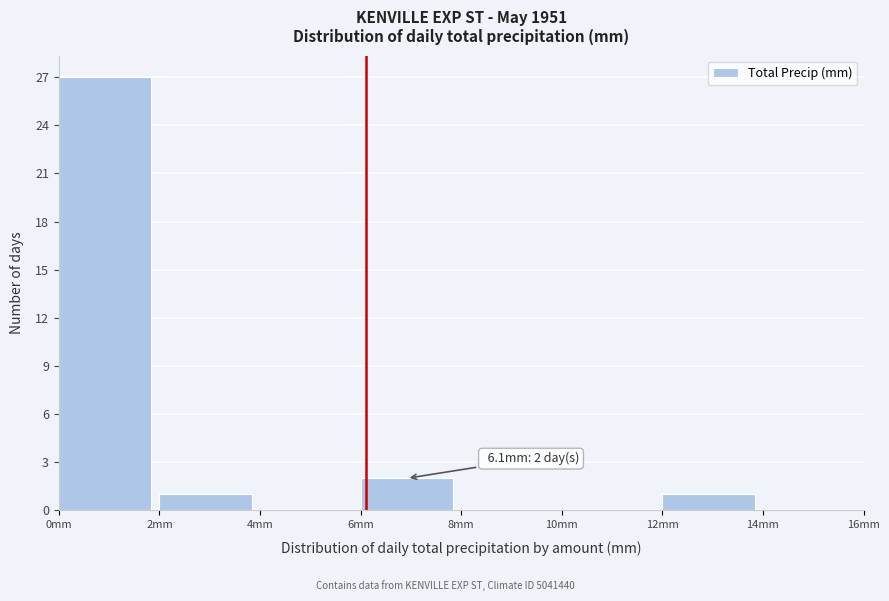

Which range on the x-axis has the tallest bar?

0 to 2